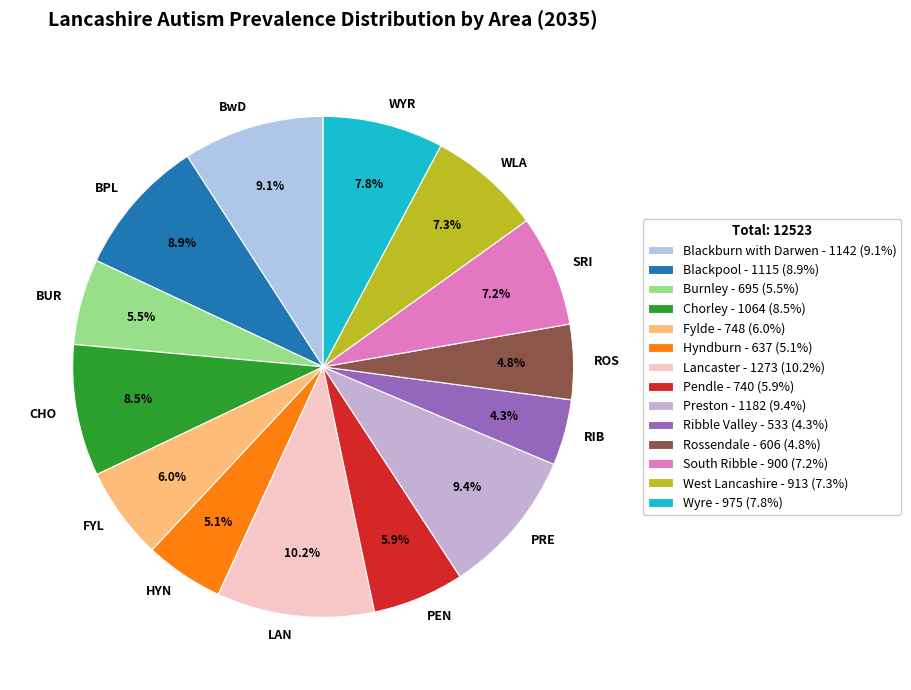

How many segments does this pie chart have?

14